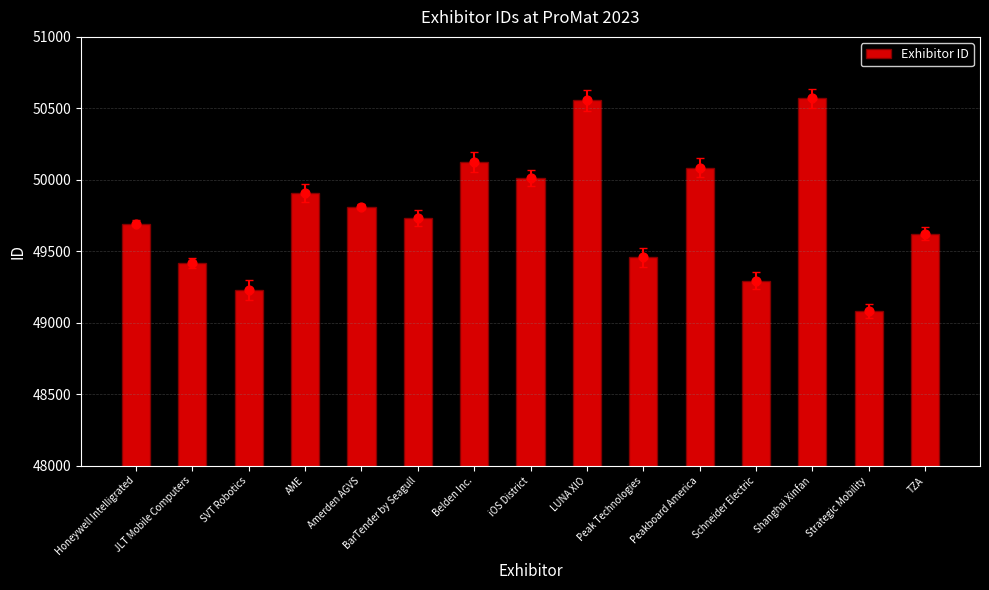

Between Honeywell Intelligrated and Belden Inc., which is larger?

Belden Inc.